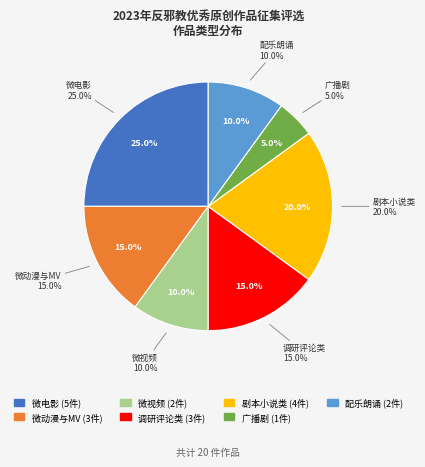

To the nearest percent, what is the difference between the 微动漫与MV and 微电影 slice percentages?

10%